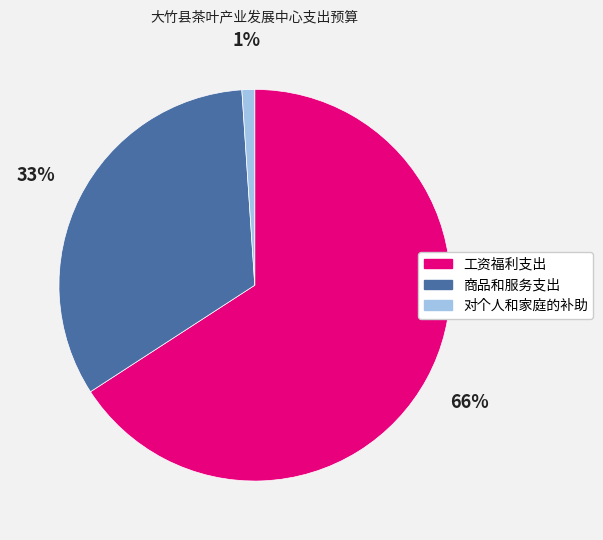

What is the majority slice?

工资福利支出